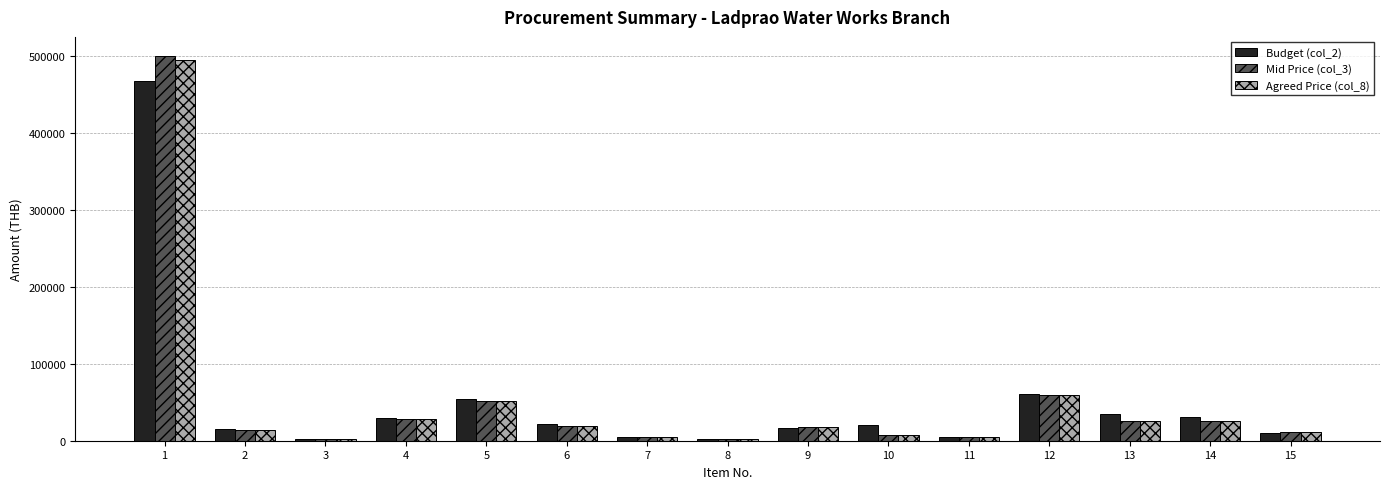

How many bars are there in each group?

3